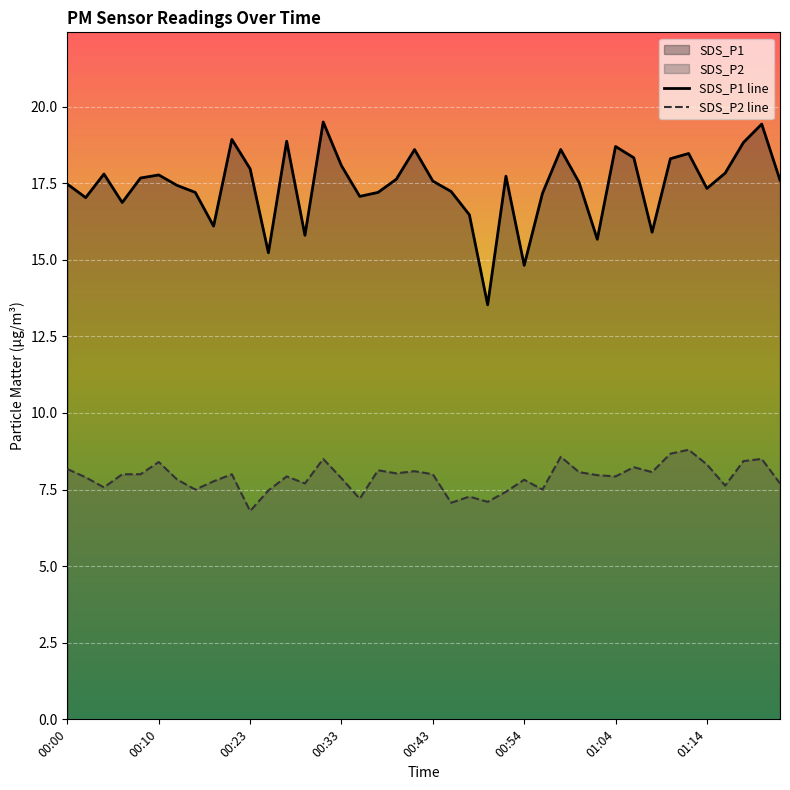

In SDS_P2 line, how many points are higher than both neighbors (excluding endpoints)?

12